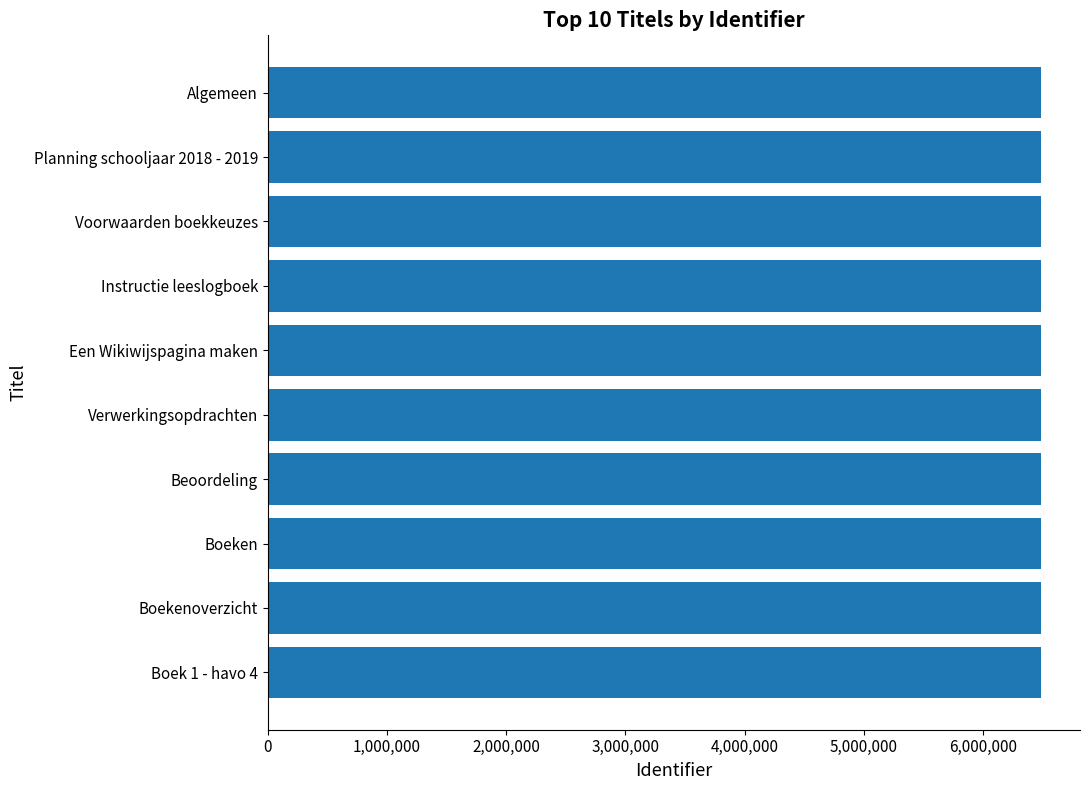

Approximately how many times larger is the value at Instructie leeslogboek compared to Boeken?

1.0